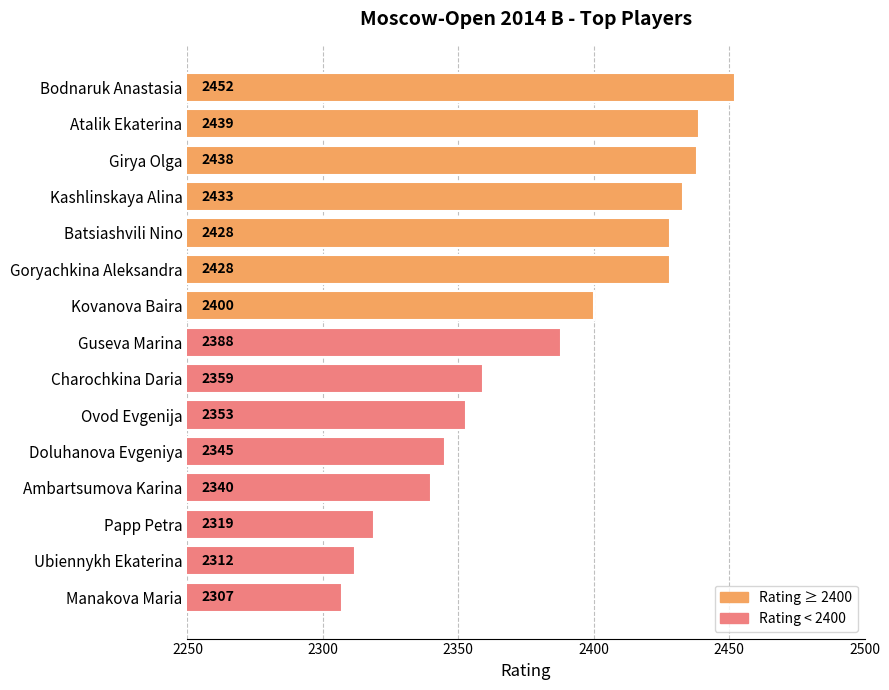

The value at Girya Olga is 1351. True or false?

False